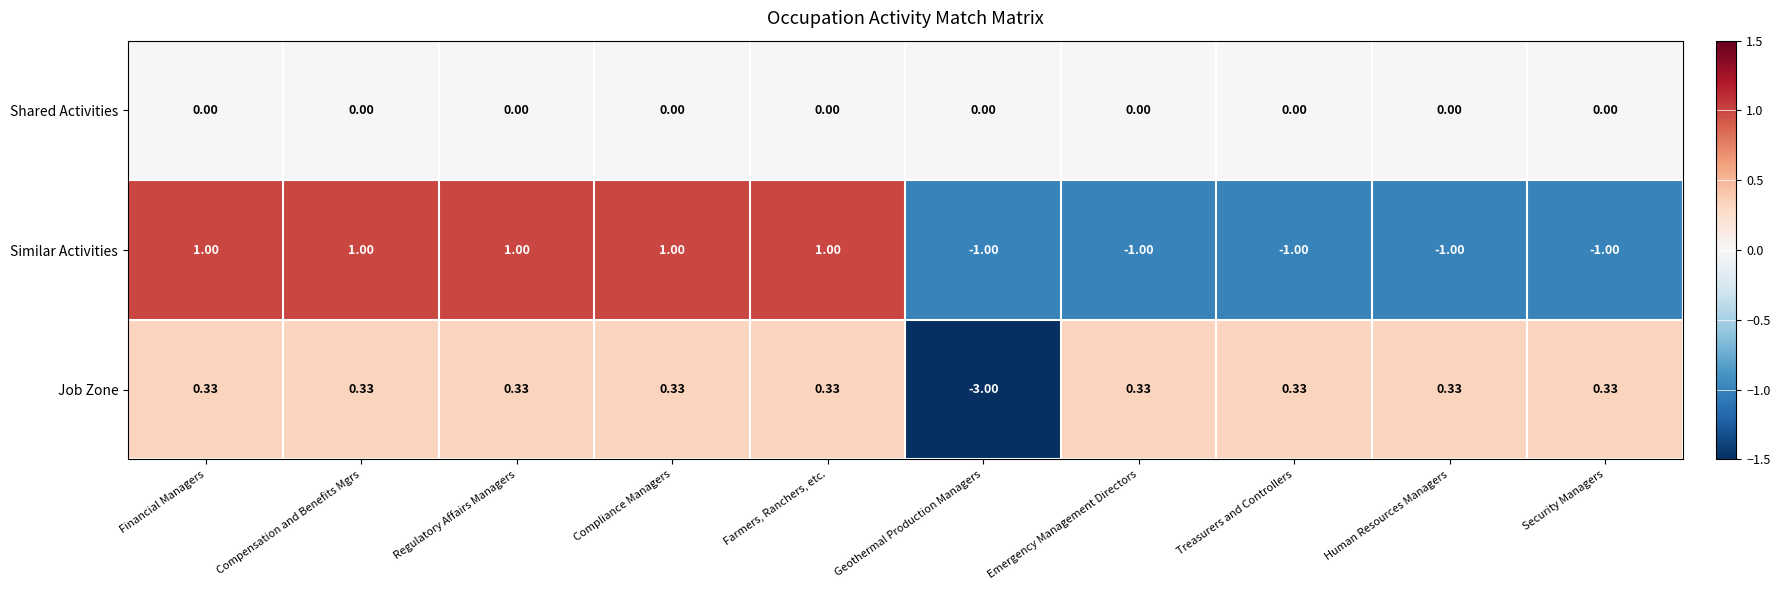

At which label does Job Zone reach its minimum?

Geothermal Production Managers